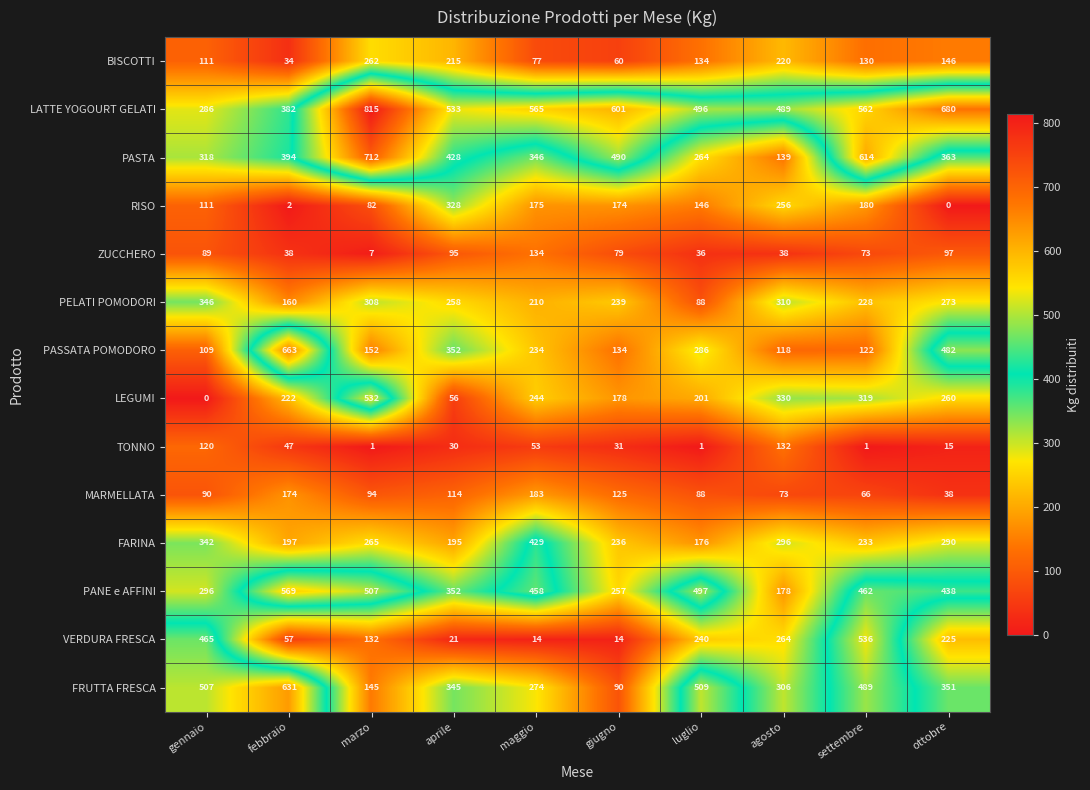

How many distinct data groups are displayed?

14